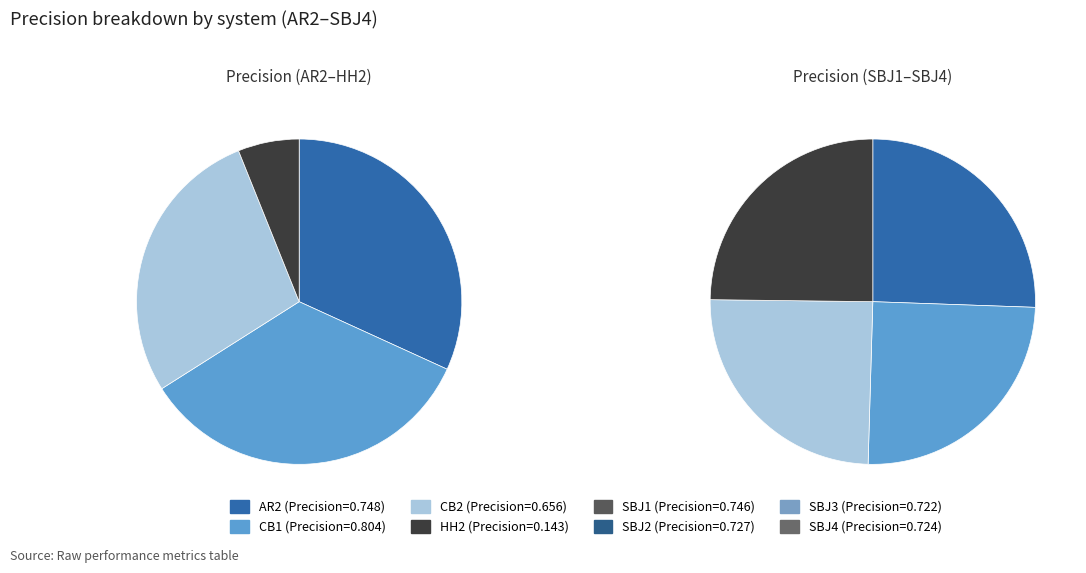

How many segments does this pie chart have?

8